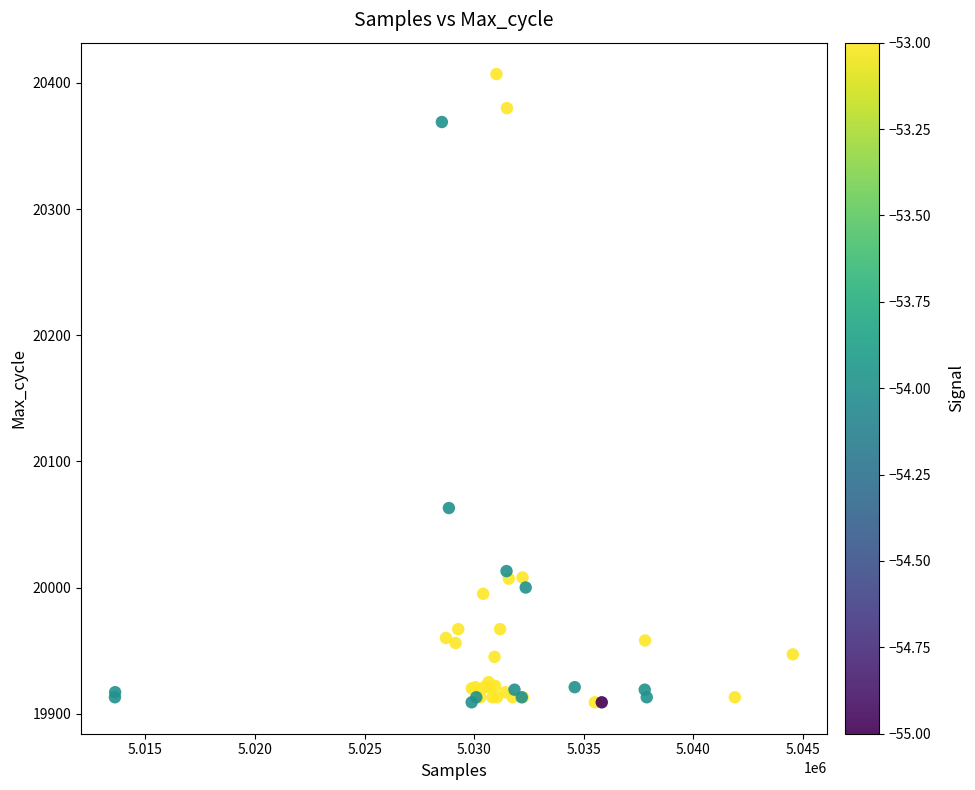

What Y value in the scatter plot is closest to 20158?

20063